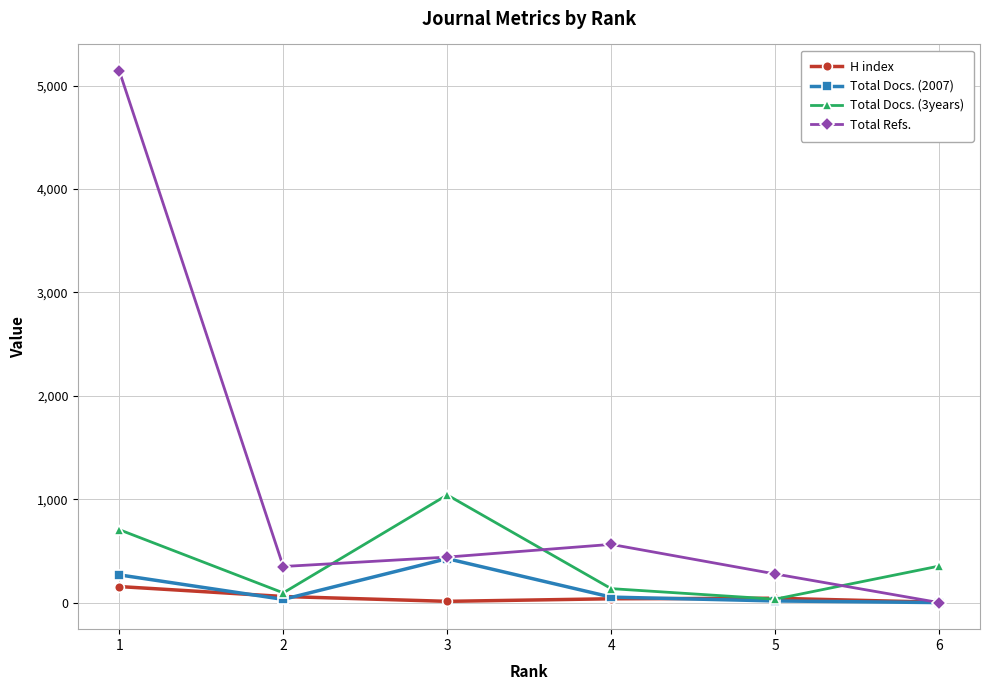

Is the value of Total Docs. (2007) at 4 greater than the value of Total Refs. at 4?

No